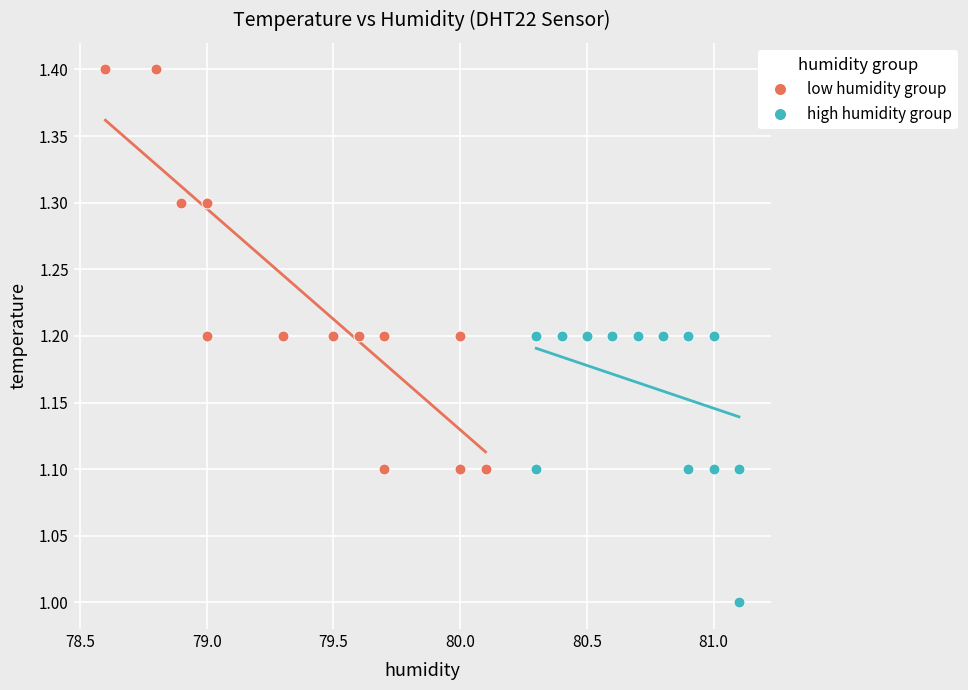

Which series contains the highest Y value?

low humidity group